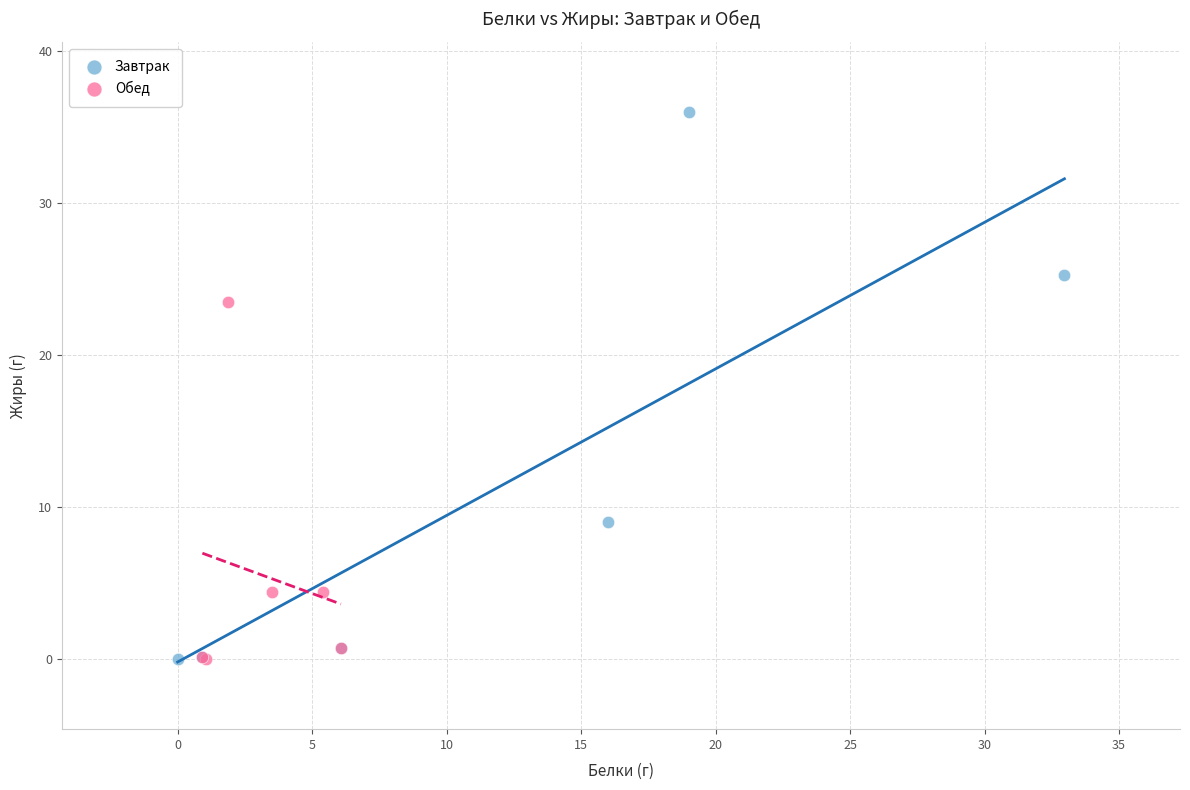

Which series has the widest spread of Y values?

Завтрак